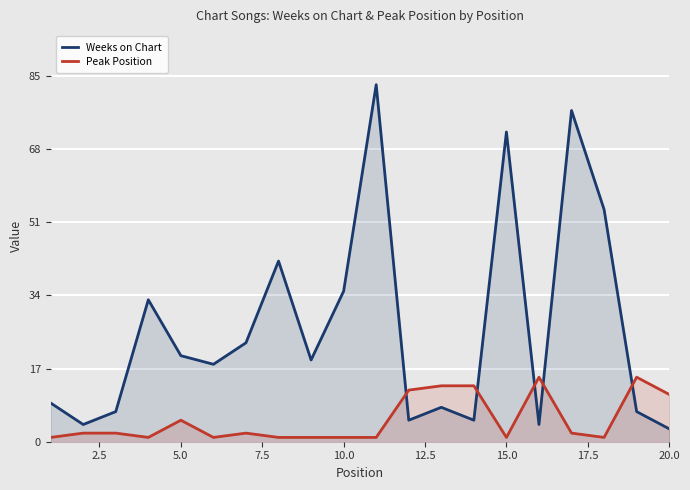

What is the difference between the maximum and minimum values in the Weeks on Chart series?

80